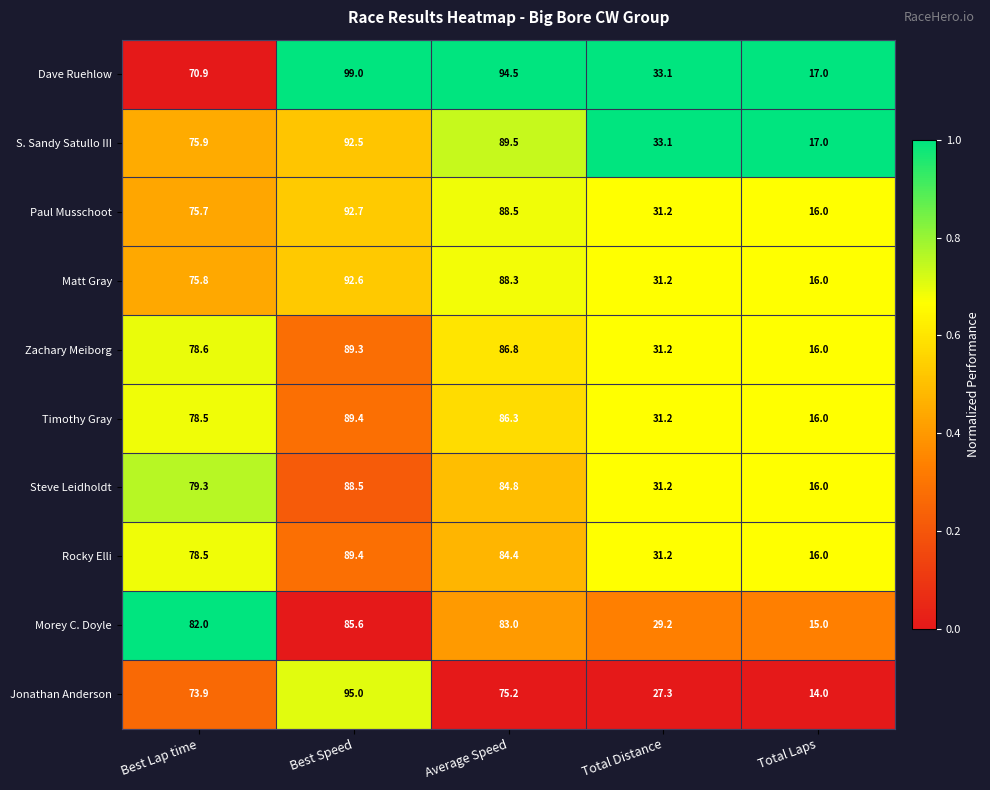

What is the sum of the Jonathan Anderson values at Total Distance and Best Lap time?

101.2